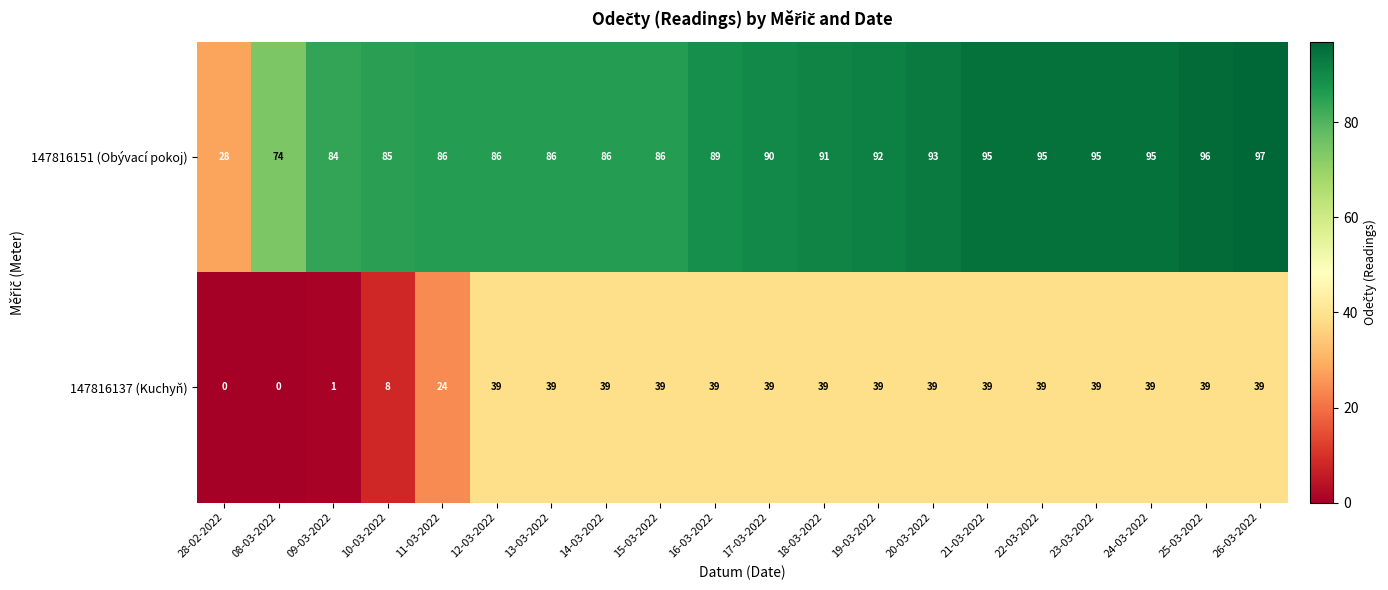

Which series has the widest spread of values?

147816151 (Obývací pokoj)